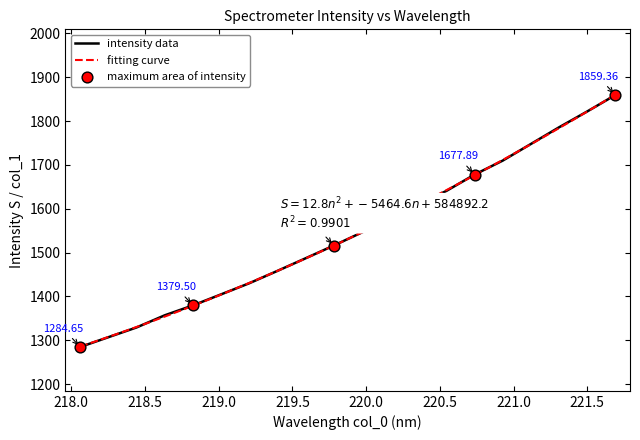

What is the change in value from 219.0156 to 221.4993?

+417.2